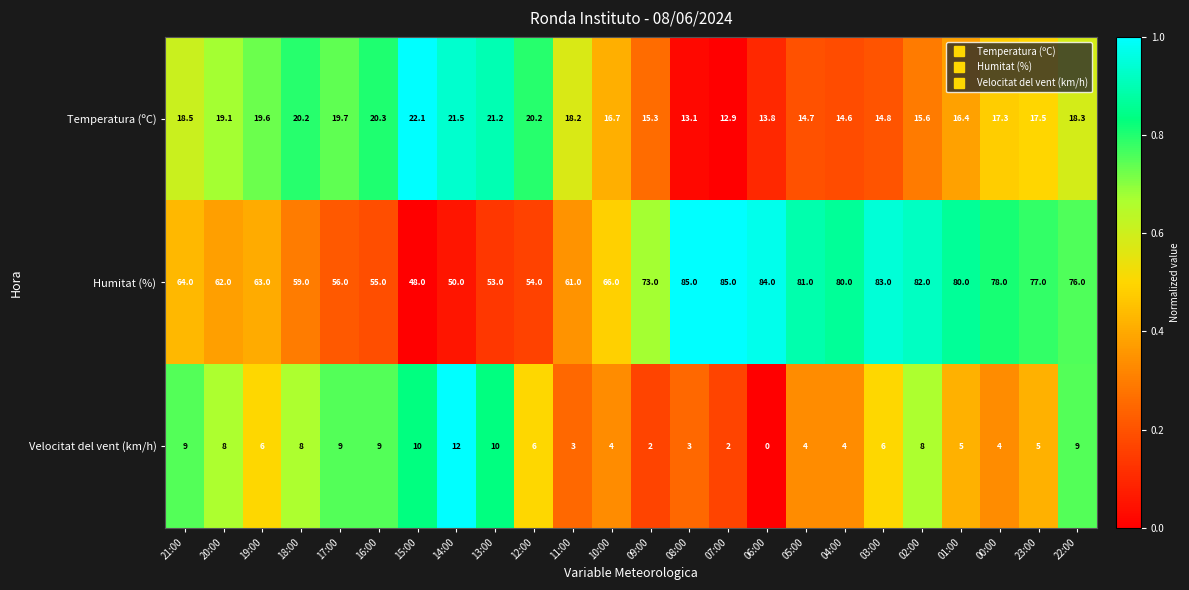

What is the lowest value of the Humitat (%) series?

48.0